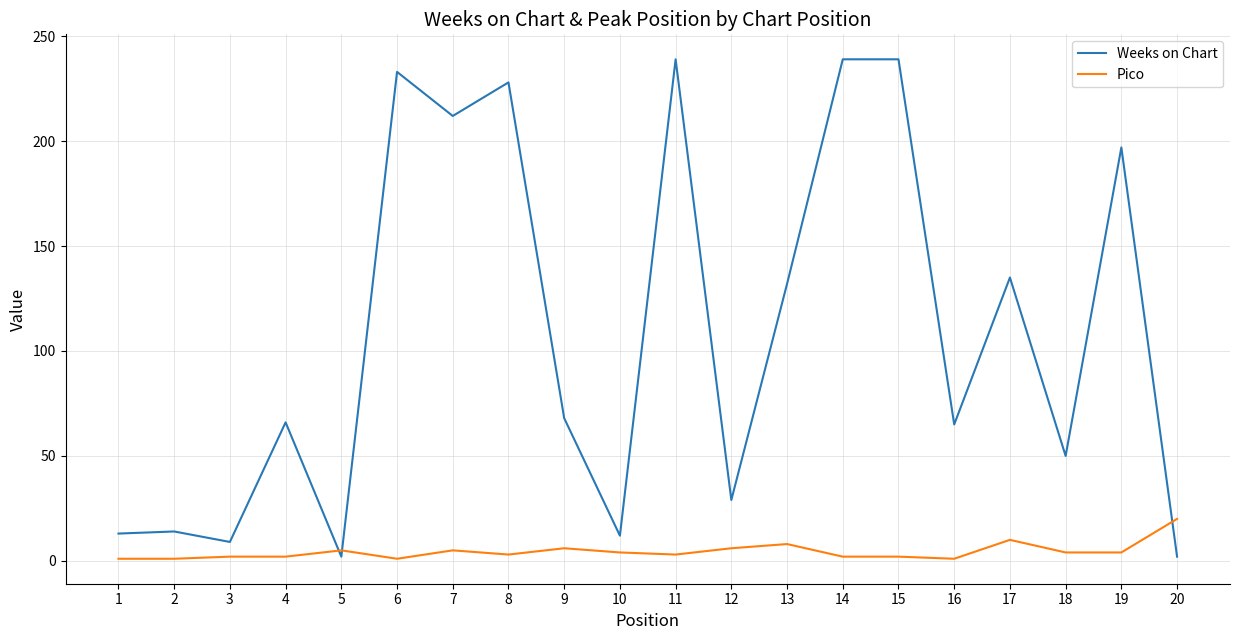

What is the difference between the maximum and minimum values in the Weeks on Chart series?

237